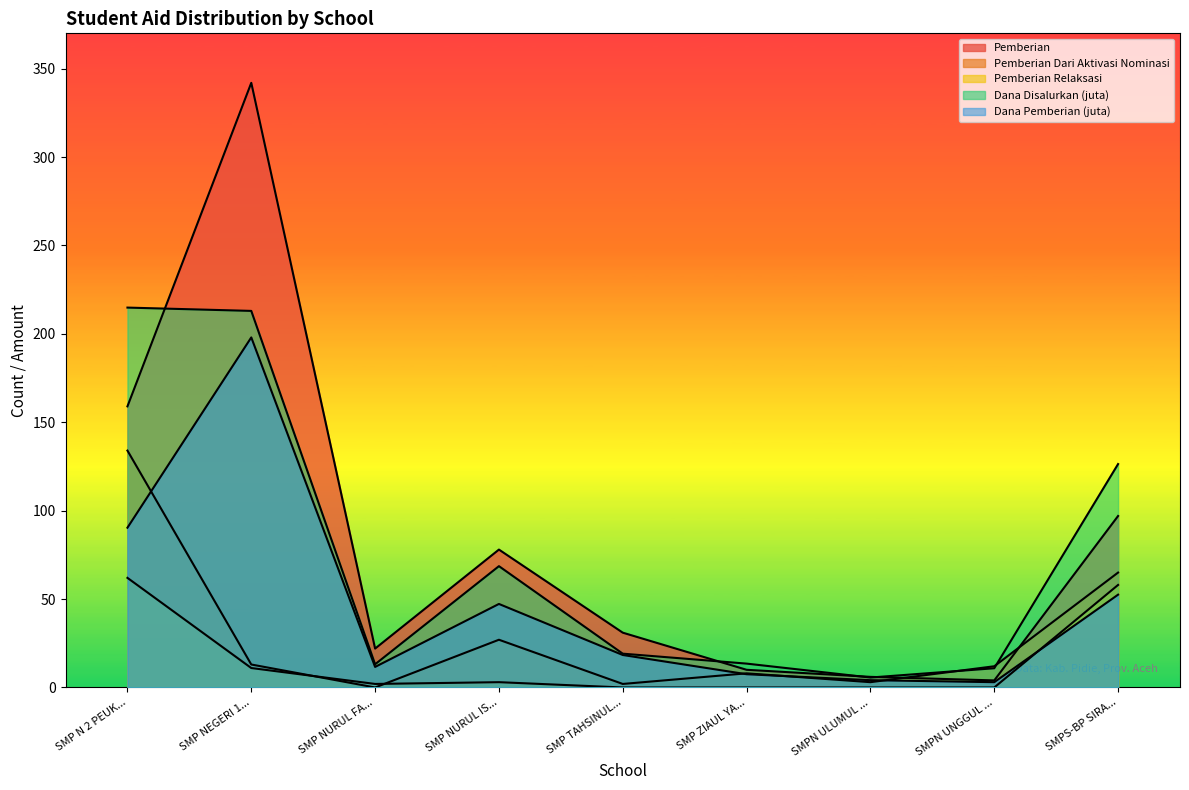

Reading left to right, list all the values displayed in this chart.

Pemberian: 159.0	342.0	22.0	78.0	31.0	10.0	6.0	4.0	97.0
Pemberian Dari Aktivasi Nominasi: 134.0	13.0	0.0	27.0	2.0	8.0	3.0	12.0	65.0
Pemberian Relaksasi: 62.0	11.0	2.0	3.0	0.0	0.0	0.0	0.0	58.0
Dana Disalurkan (juta): 214.9	213.0	13.1	68.6	19.1	13.5	5.6	10.9	126.4
Dana Pemberian (juta): 90.4	198.0	11.6	47.2	18.4	7.5	4.1	3.0	52.5